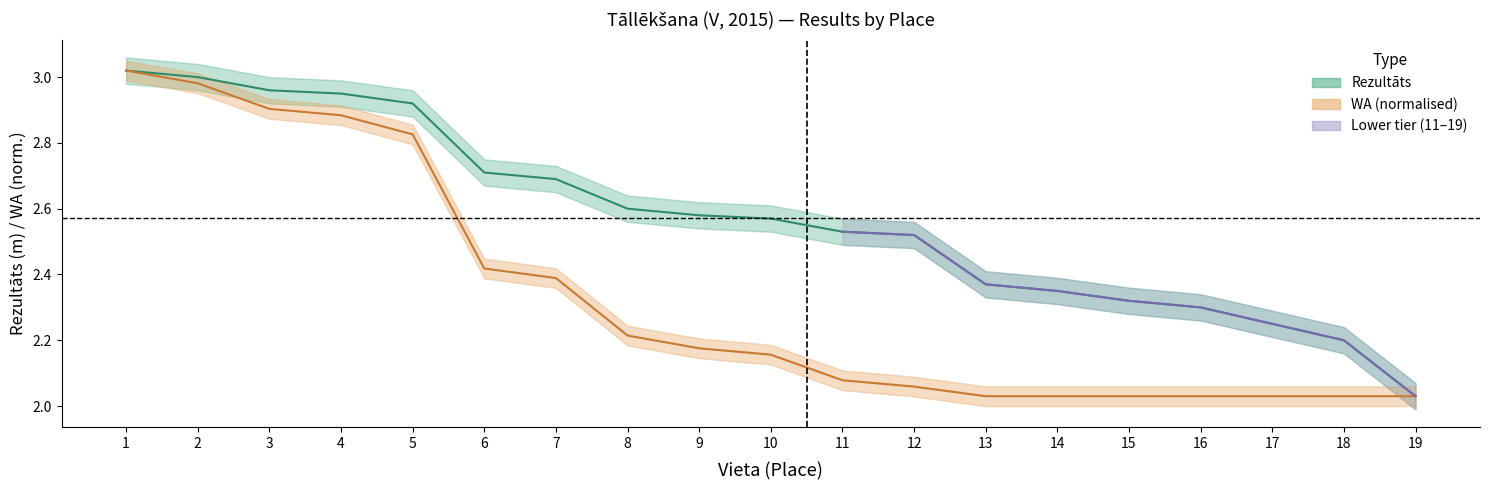

Rank the series at 1 from highest to lowest value.

Rezultāts, WA